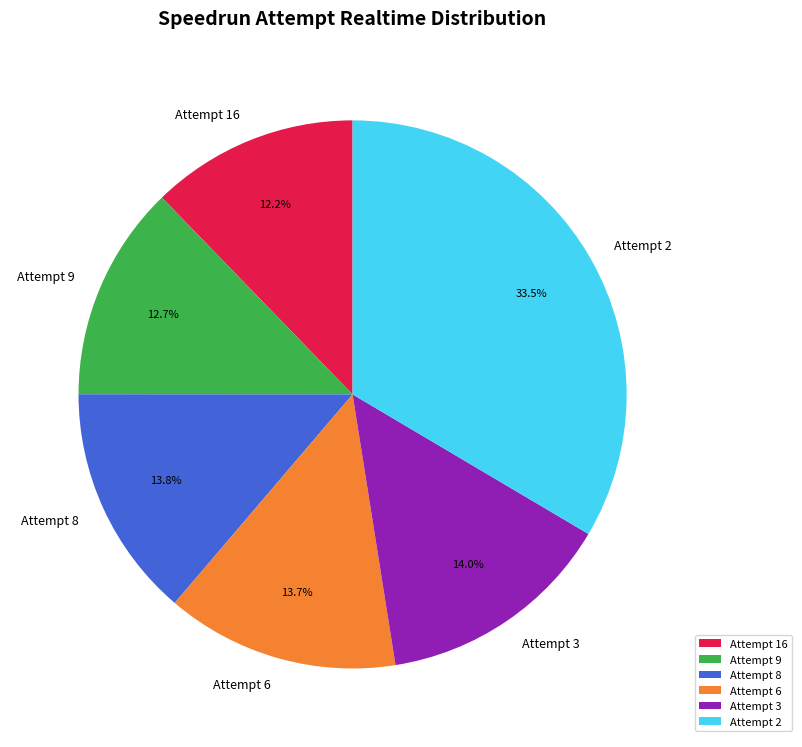

True or false: Attempt 9 accounts for 3% of the total.

False